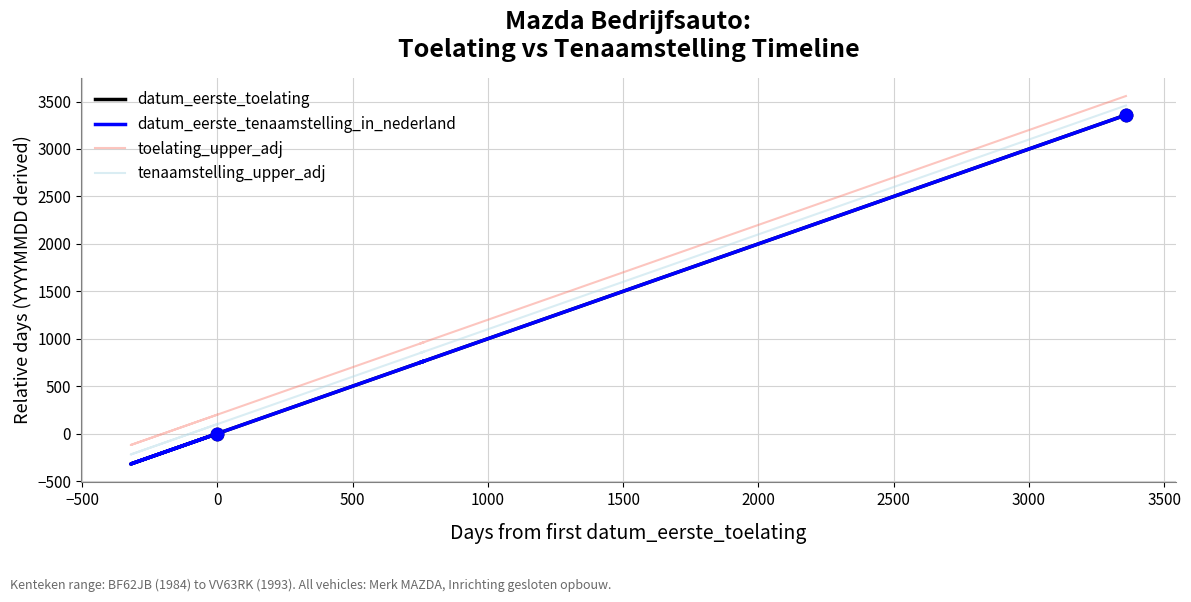

Which series has the largest total across all categories?

toelating_upper_adj